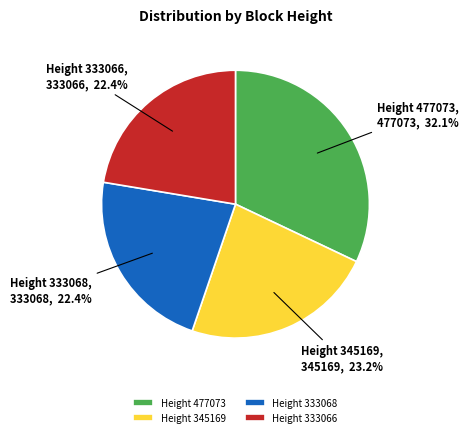

Which slice is the largest?

Height 477073